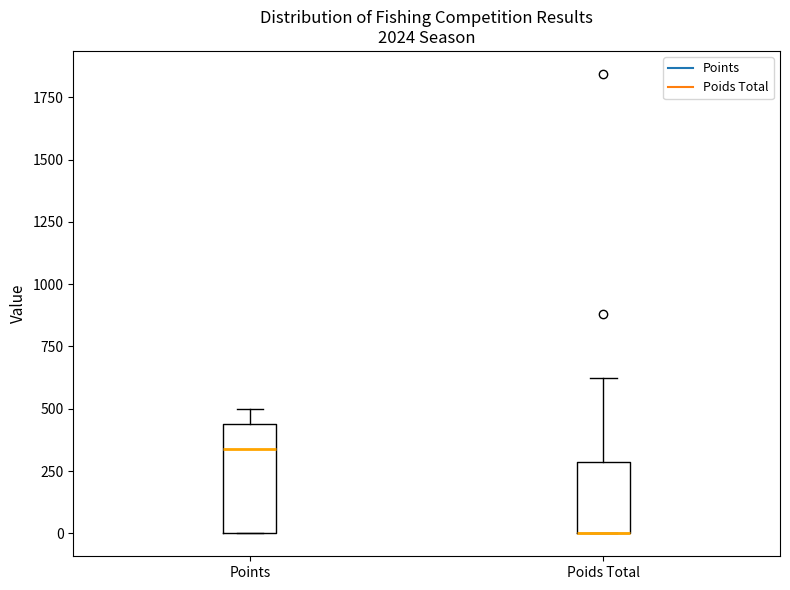

Which box is the tallest, from its lower edge to its upper edge?

Points